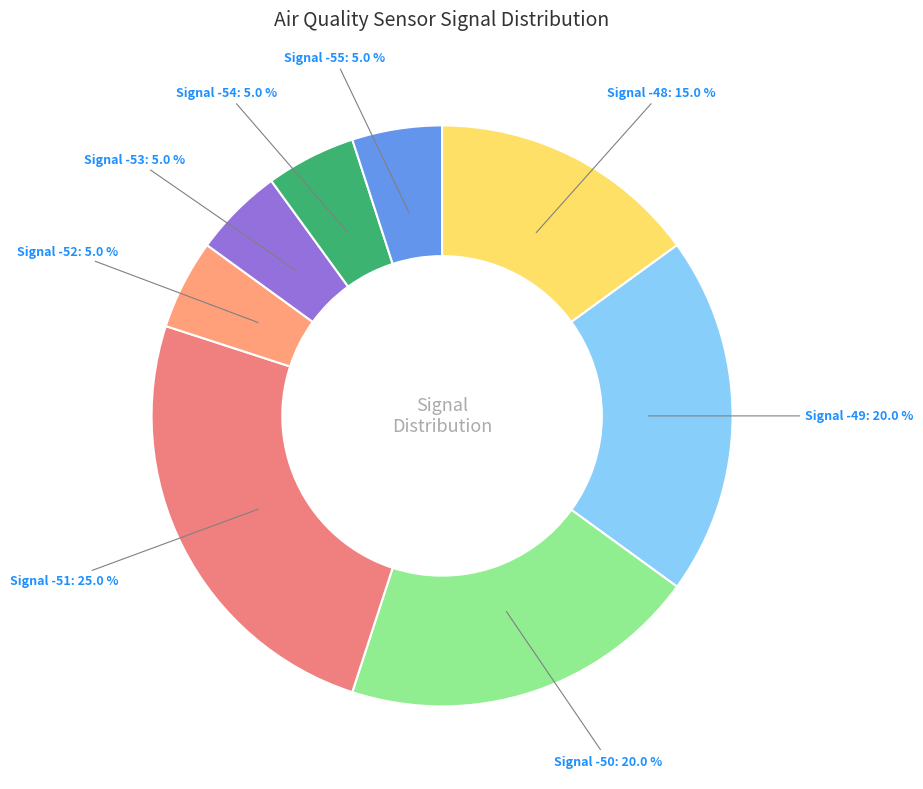

Is there any slice that represents more than half of the pie?

No